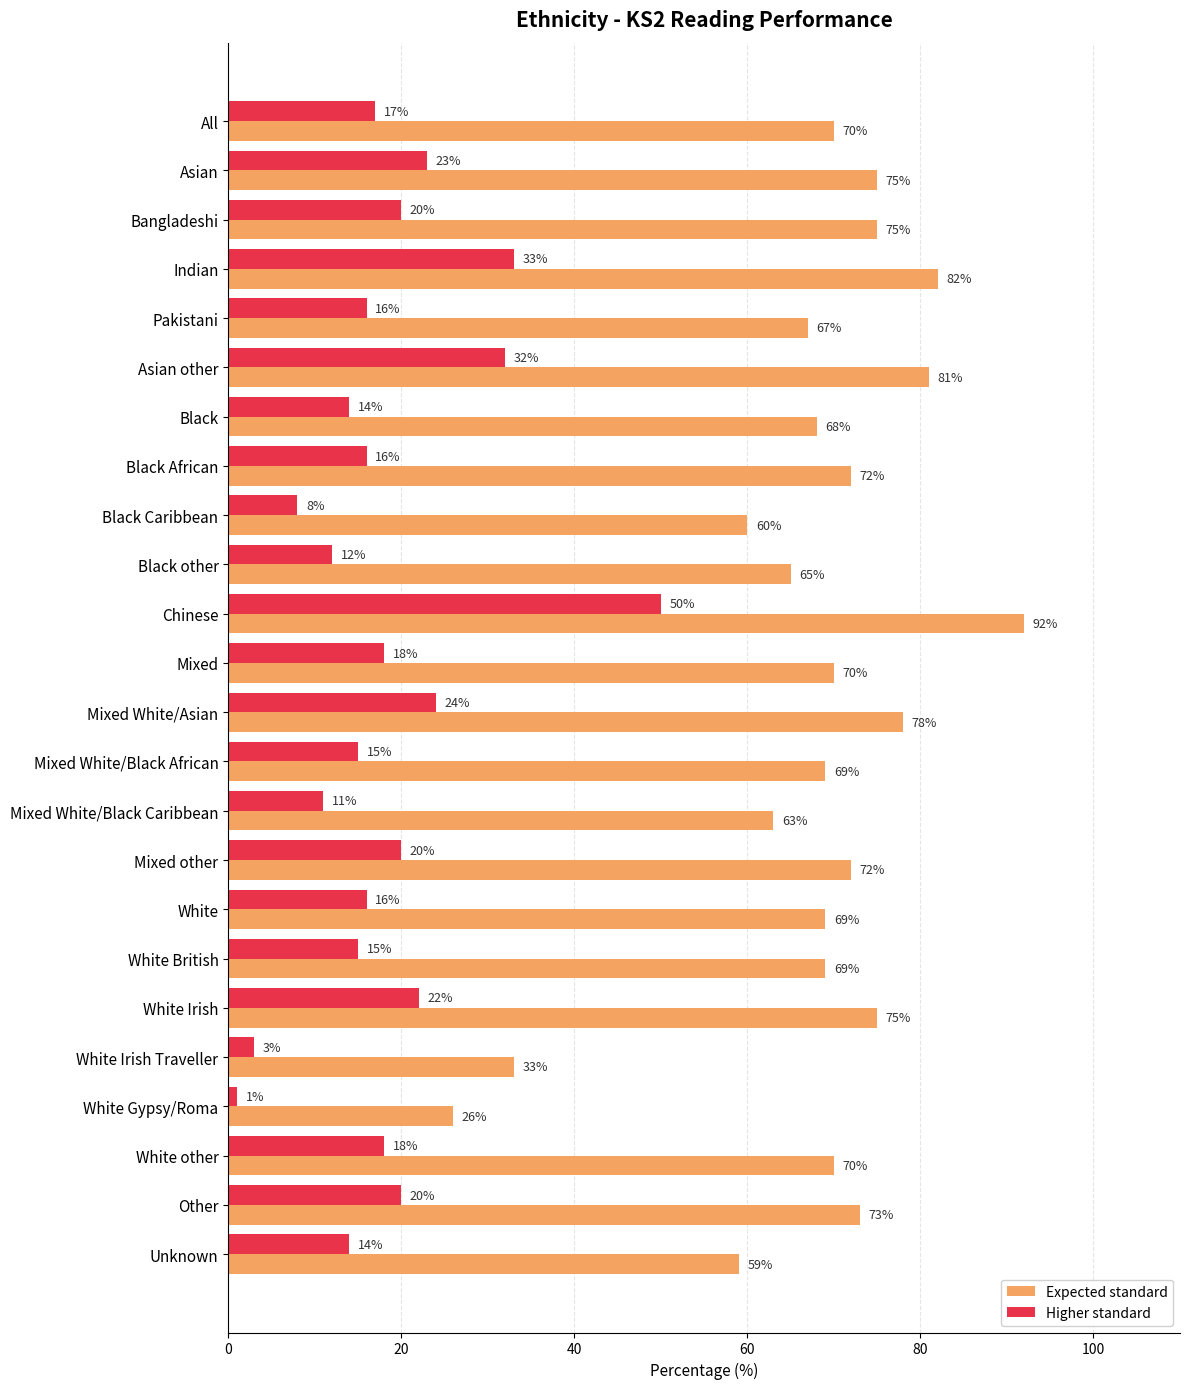

What is the difference between the second highest and minimum values in the Higher standard series?

32